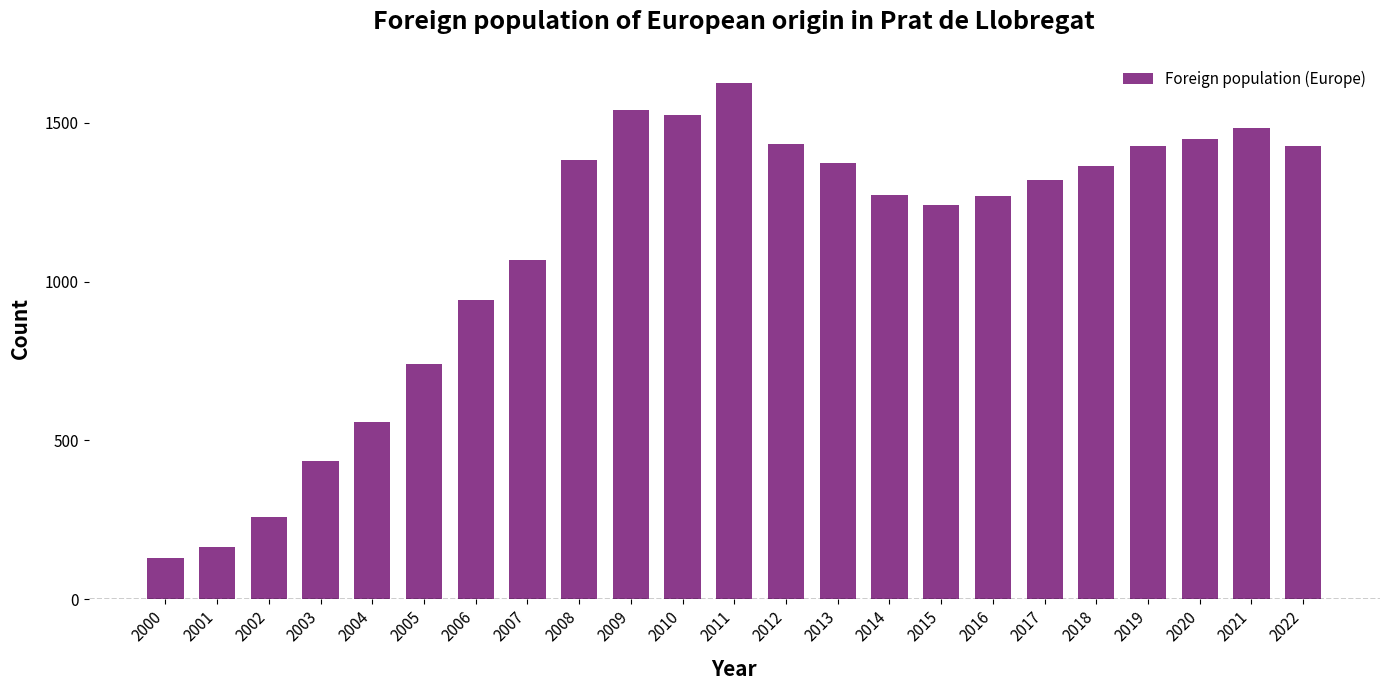

Count the number of data series in this chart.

1